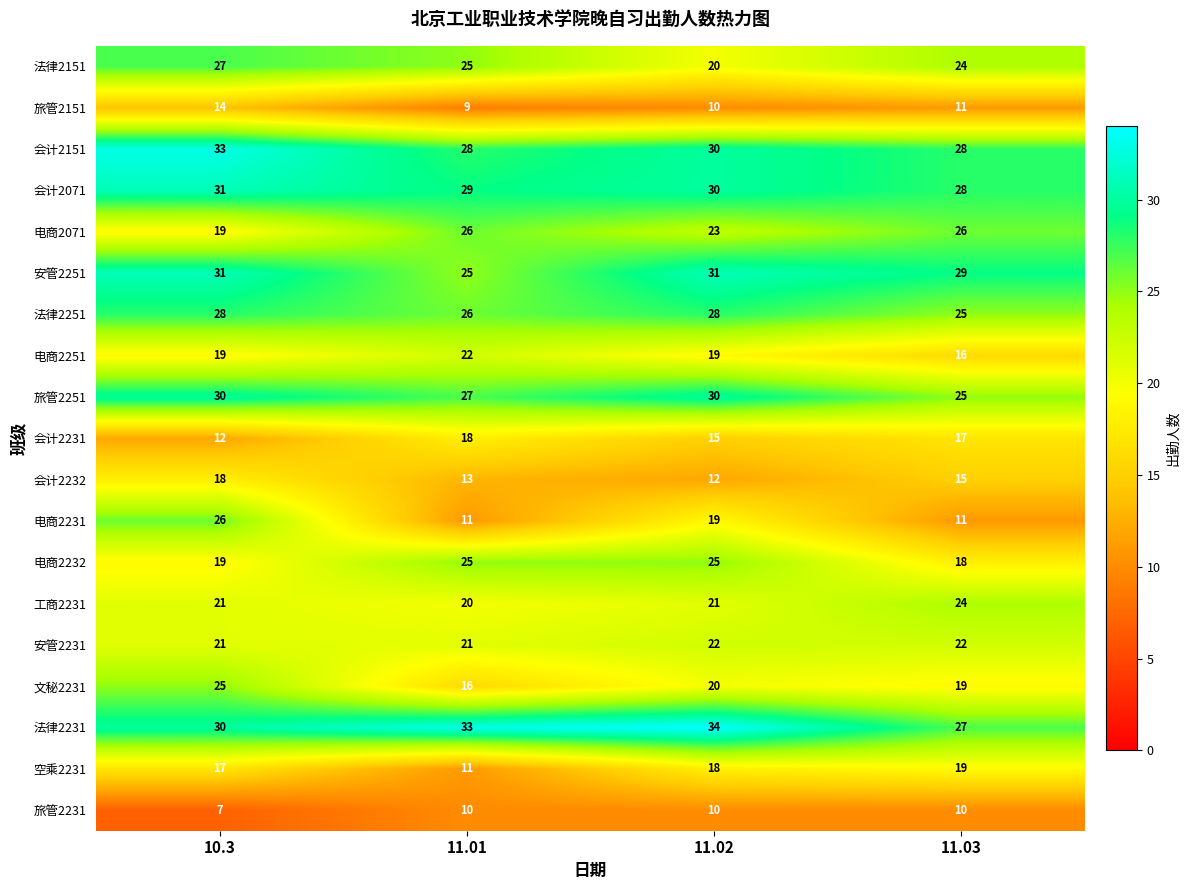

What is the minimum value shown in the chart?

7